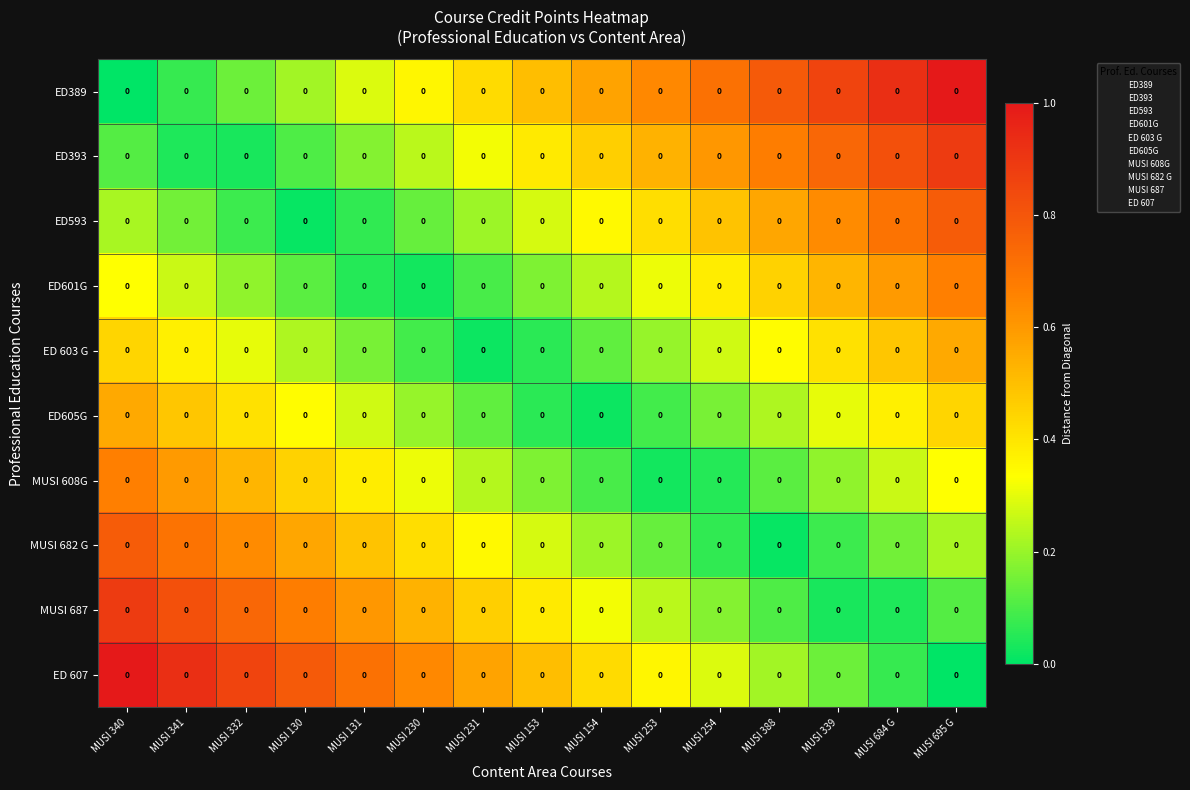

At which category is the sum across all series the highest?

MUSI 340